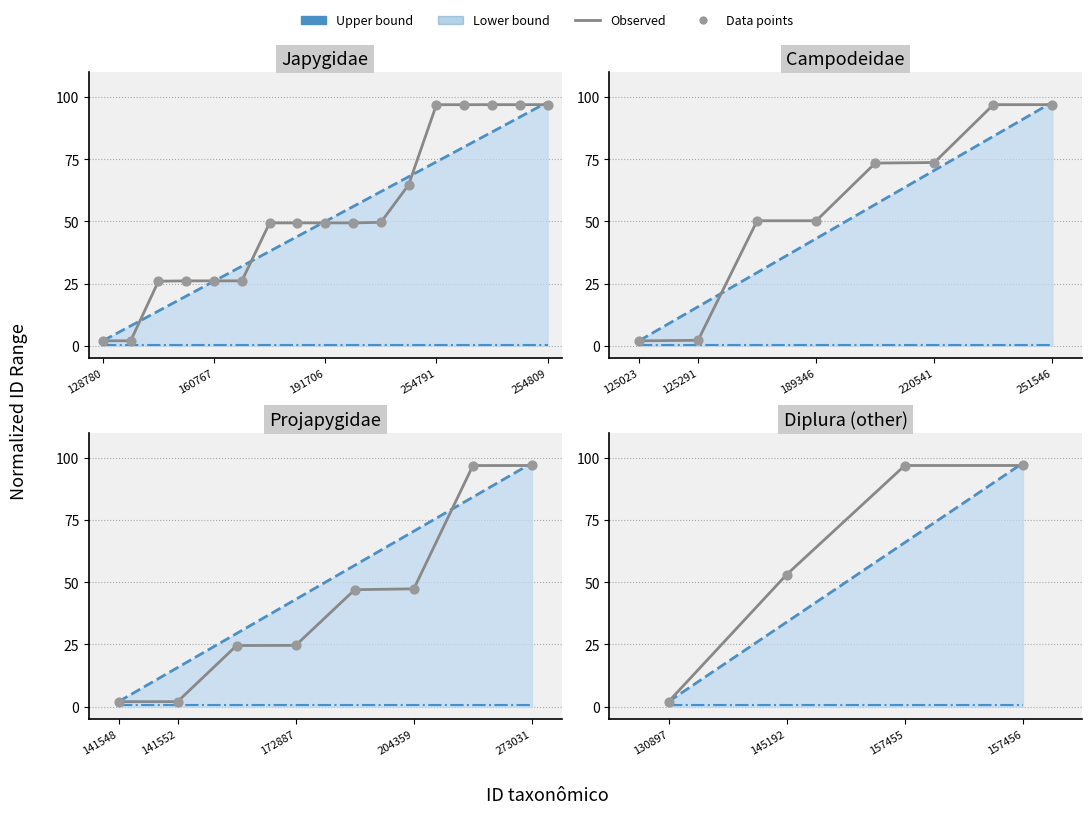

Which series has the largest total across all categories?

Observed